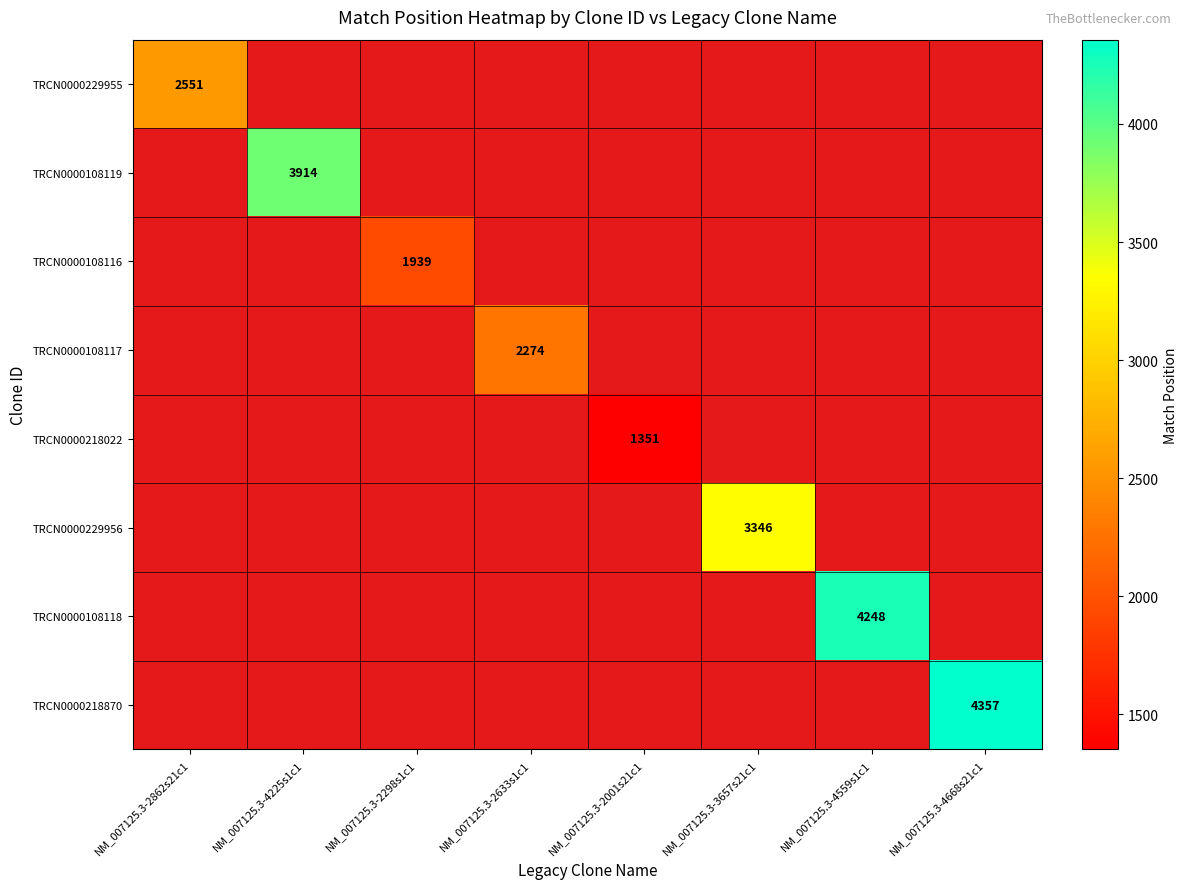

The value of TRCN0000229956 at NM_007125.3-3657s21c1 is 3346. True or false?

True